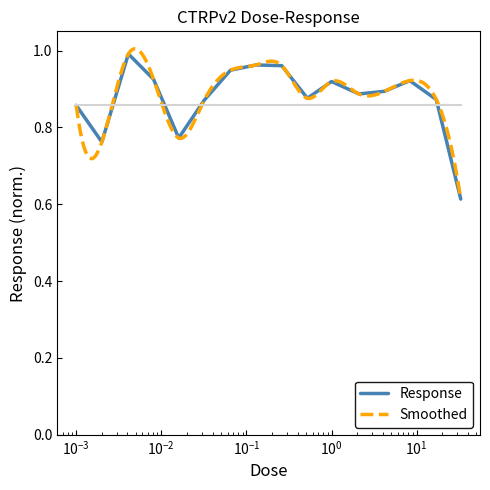

What is the difference between the second highest and second lowest values?

0.2